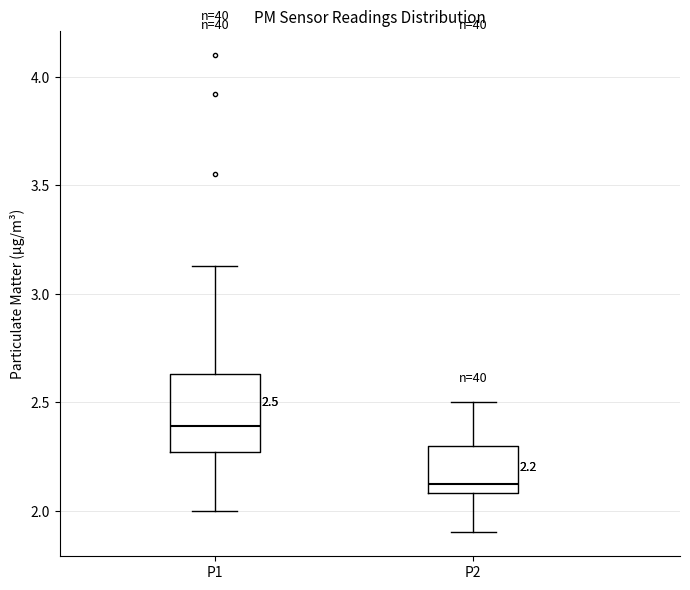

Which box's median line is the lowest?

P2